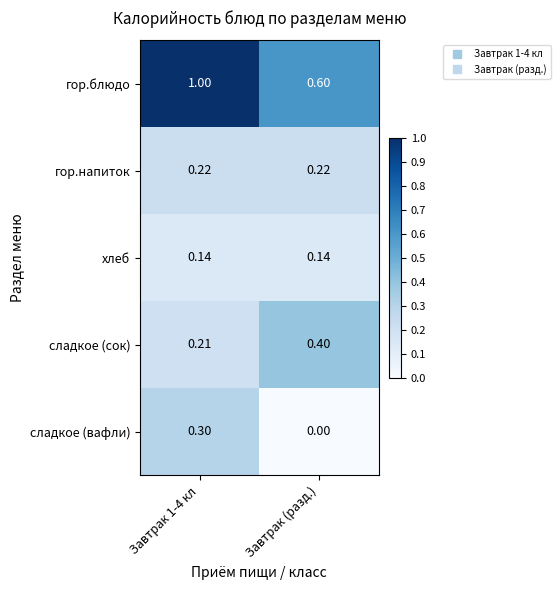

Count the number of data series in this chart.

5